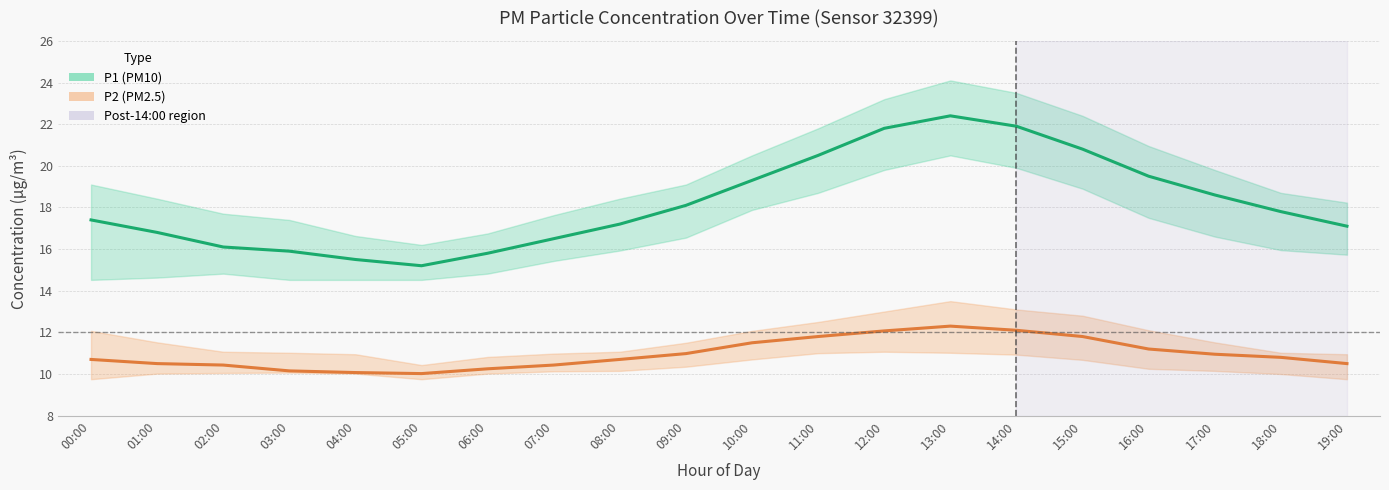

True or false: P2 and P1 intersect in this chart.

False